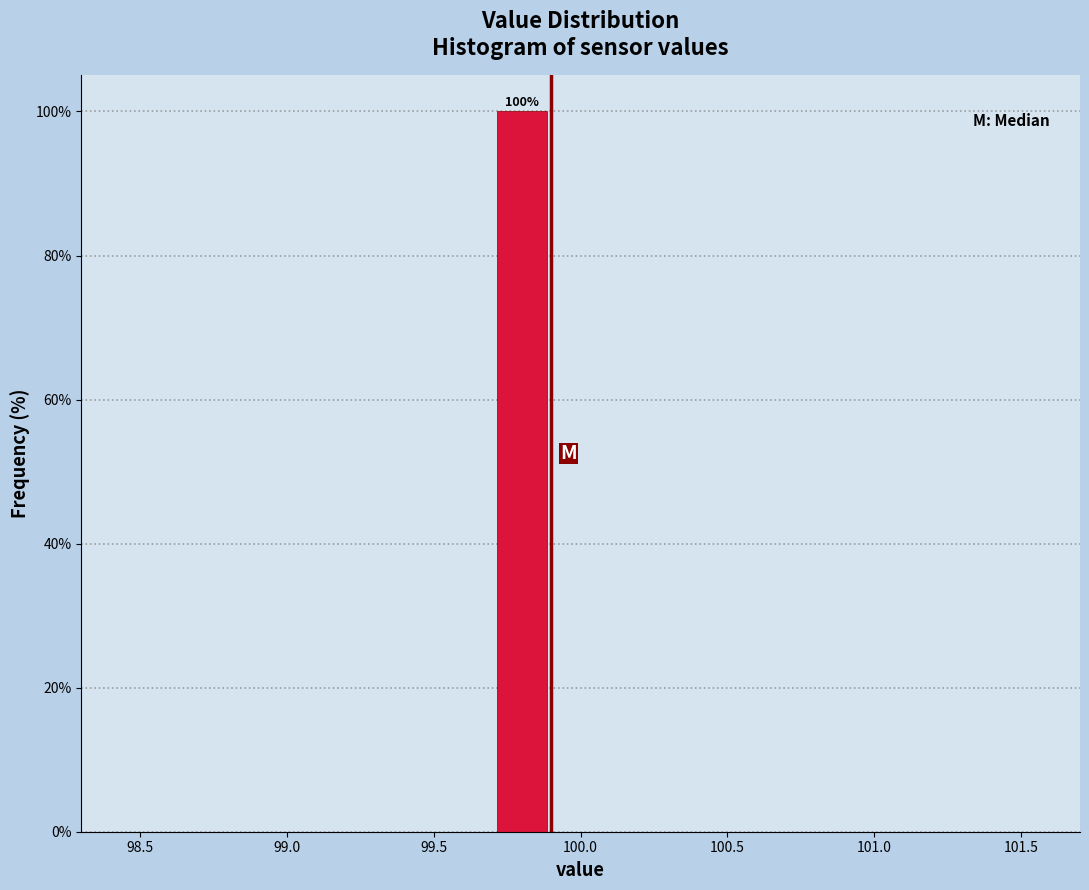

Over which range of the x-axis is the bar tallest?

99.7 to 99.9